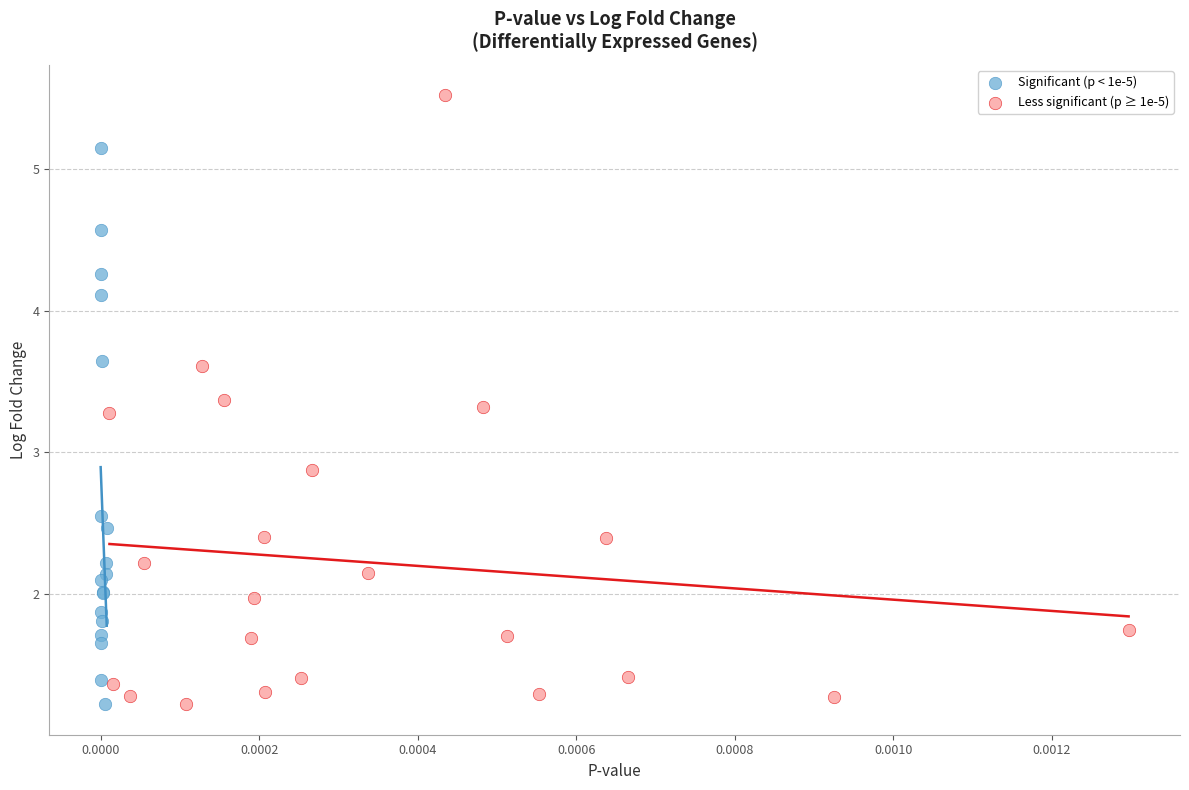

What are all the series names shown in the legend?

Significant (p < 1e-5), Less significant (p ≥ 1e-5)